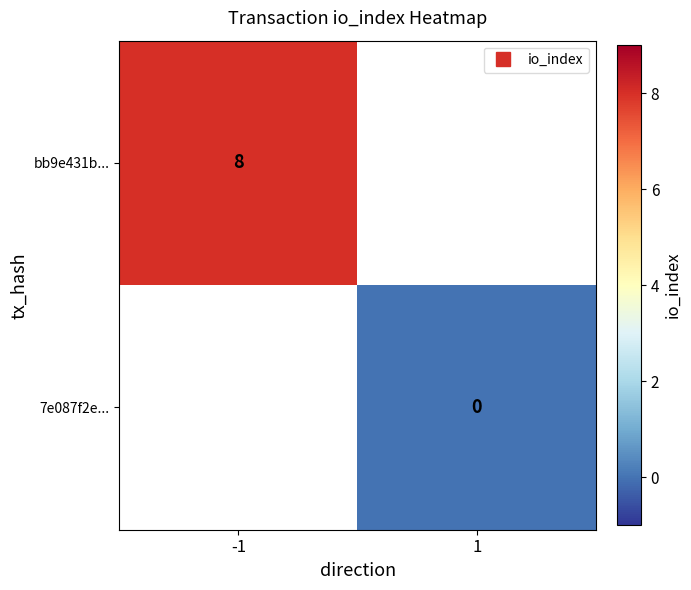

Which category has the highest value in the bb9e431b... series?

-1